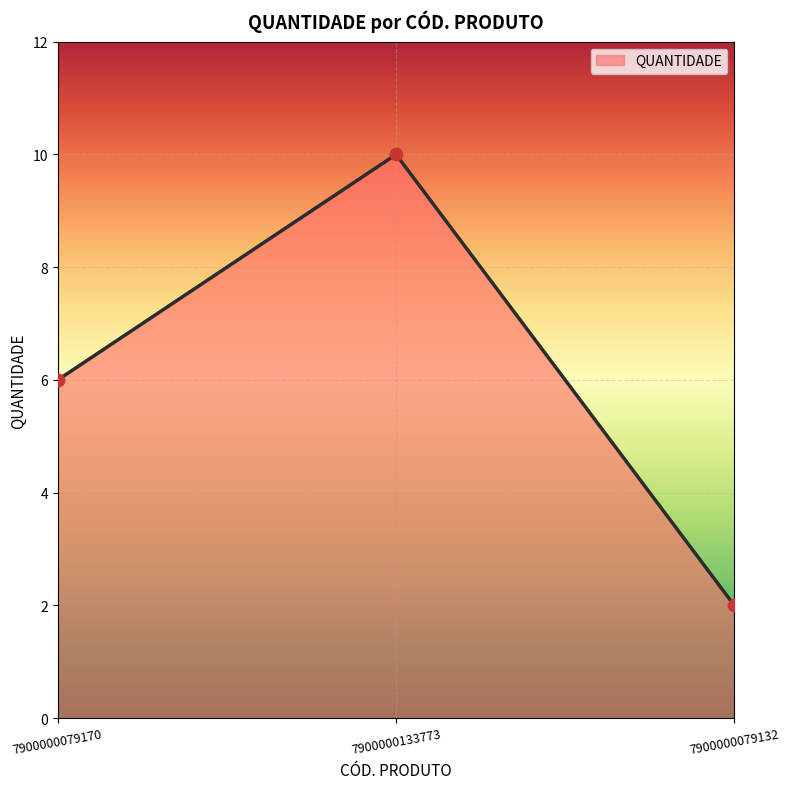

Between 7900000079132 and 7900000079170, which is larger?

7900000079170